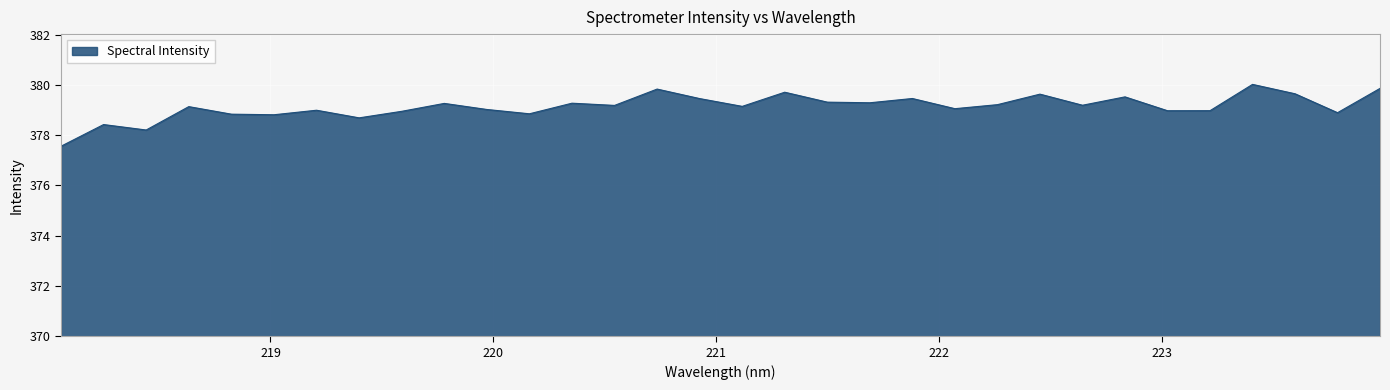

What is the maximum value shown in the chart?

380.0